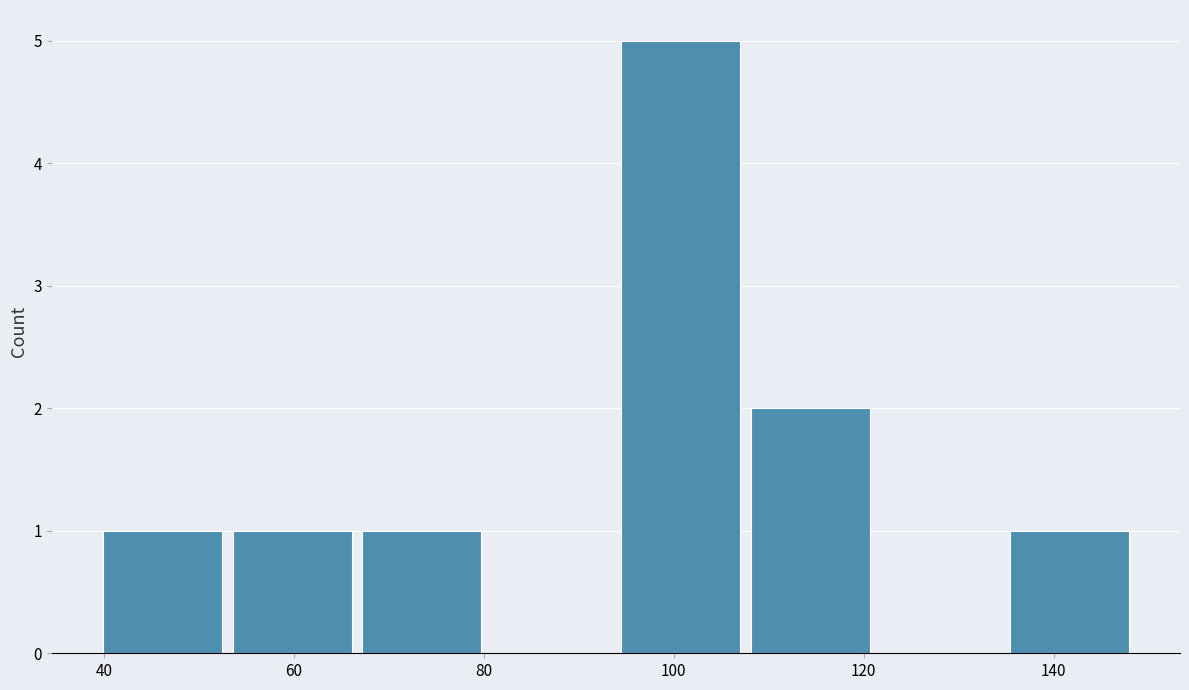

Reading left to right, transcribe this chart: for each bar, give the range it covers on the x-axis and its height. Neither the bar edges nor the heights are printed on the chart, so give them approximately, as read against the axes.

40 to 54: 1
54 to 68: 1
68 to 80: 1
80 to 94: 0
94 to 108: 5
108 to 122: 2
122 to 136: 0
136 to 150: 1